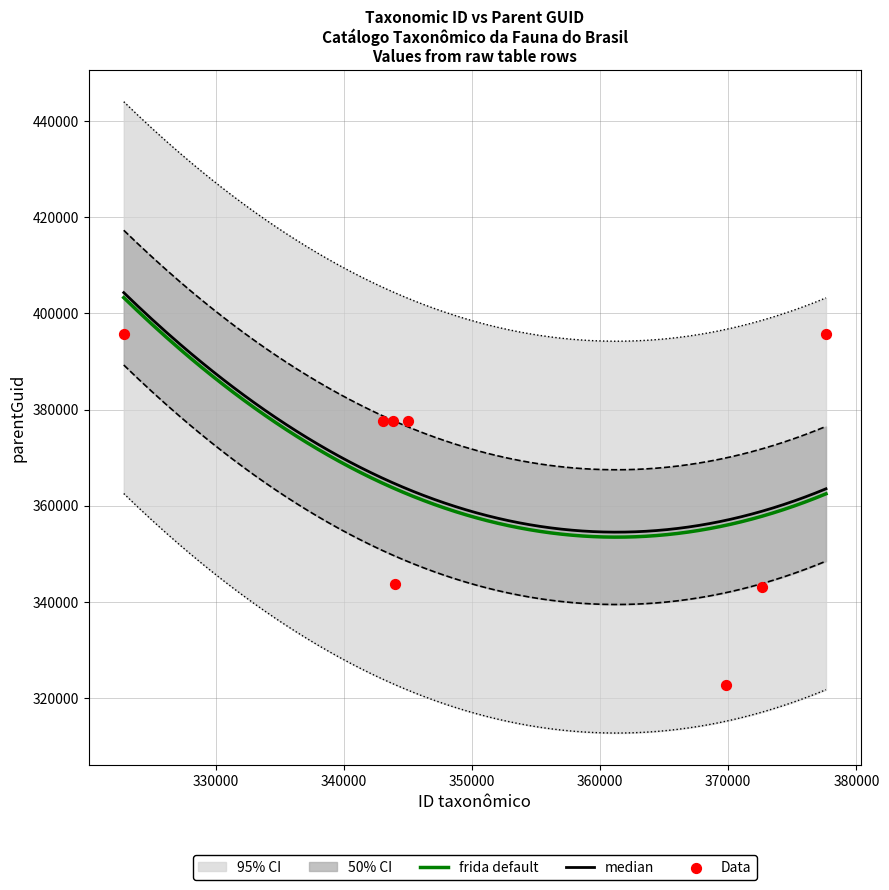

At which category is the sum across all series the highest?

377630